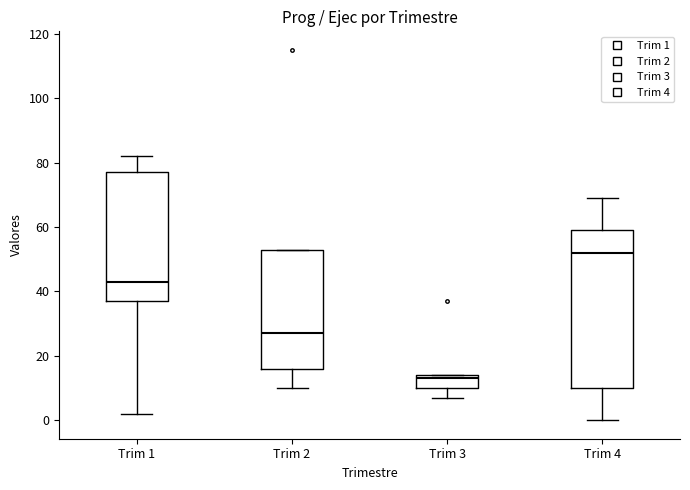

Reading left to right, transcribe this box plot: for each box, give where its median line is, the range the box spans, and where its two whiskers end, as read against the y-axis. The values are not printed on the chart, so give them approximately, as read against the axis.

Trim 1: median 44, box 38 to 78, whiskers 2 to 82
Trim 2: median 28, box 16 to 54, whiskers 10 to 54
Trim 3: median 14 (just below the box's upper edge), box 10 to 14, whiskers 8 to 14
Trim 4: median 52, box 10 to 60, whiskers 0 to 70